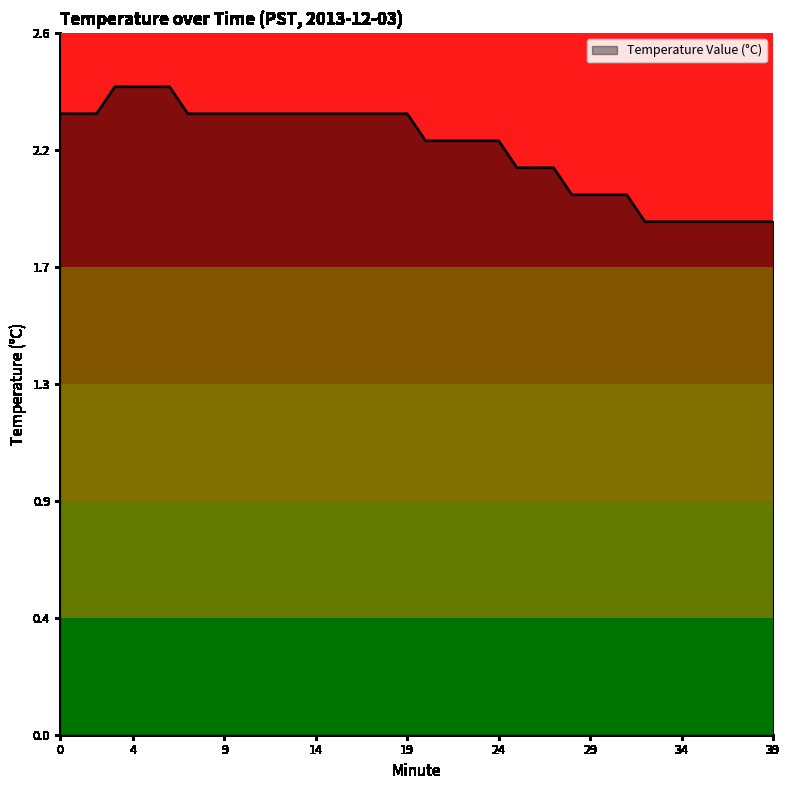

Which label corresponds to the smallest value in the chart?

32